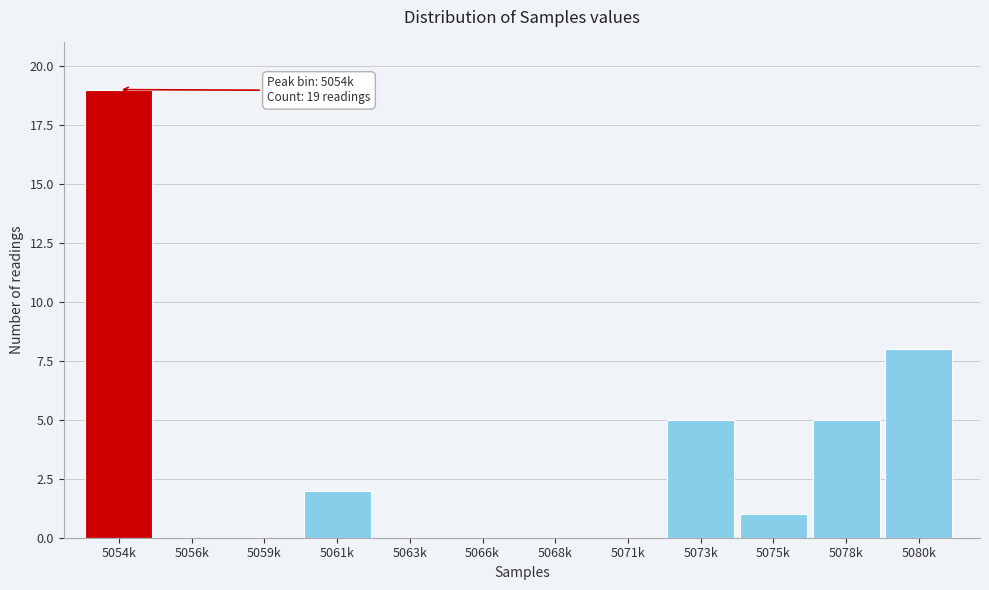

Reading right to left, transcribe all the data shown in this chart.

5080k=8	5078k=5	5075k=1	5073k=5	5071k=0	5068k=0	5066k=0	5063k=0	5061k=2	5059k=0	5056k=0	5054k=19